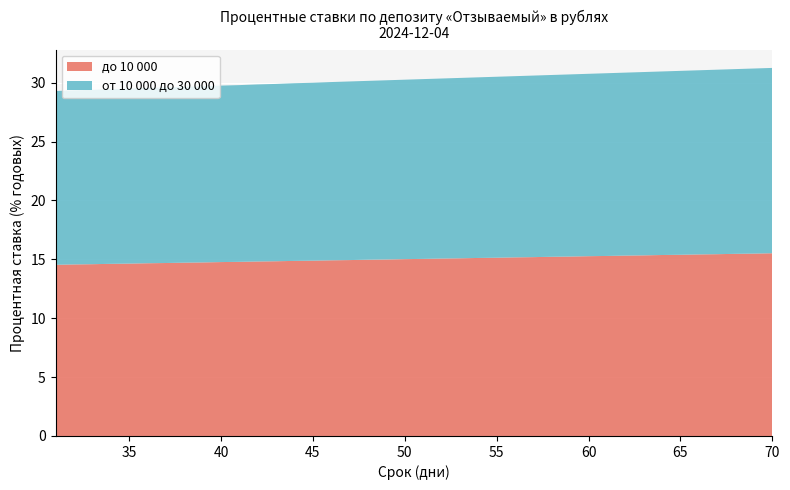

Reading left to right, what are all the values shown in this chart?

до 10 000: 14.5	14.6	14.6	14.6	14.6	14.7	14.7	14.7	14.7	14.8	14.8	14.8	14.8	14.9	14.9	14.9	14.9	15.0	15.0	15.0	15.0	15.1	15.1	15.1	15.1	15.2	15.2	15.2	15.2	15.3	15.3	15.3	15.3	15.4	15.4	15.4	15.4	15.5	15.5	15.5
от 10 000 до 30 000: 14.8	14.8	14.8	14.8	14.9	14.9	14.9	14.9	15.0	15.0	15.0	15.0	15.1	15.1	15.1	15.1	15.2	15.2	15.2	15.2	15.3	15.3	15.3	15.3	15.4	15.4	15.4	15.4	15.5	15.5	15.5	15.5	15.6	15.6	15.6	15.6	15.7	15.7	15.7	15.7